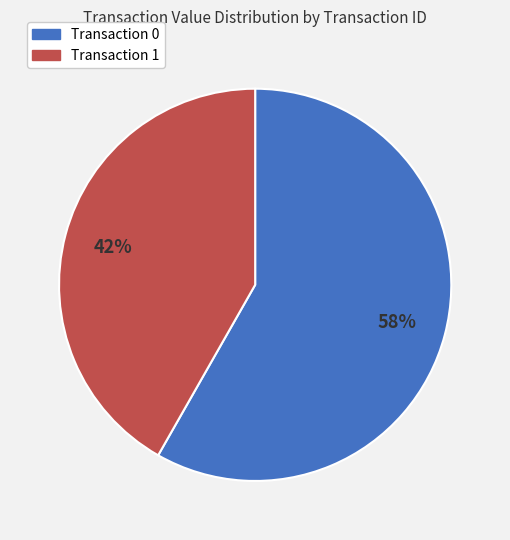

Is there a majority slice in this chart?

Yes